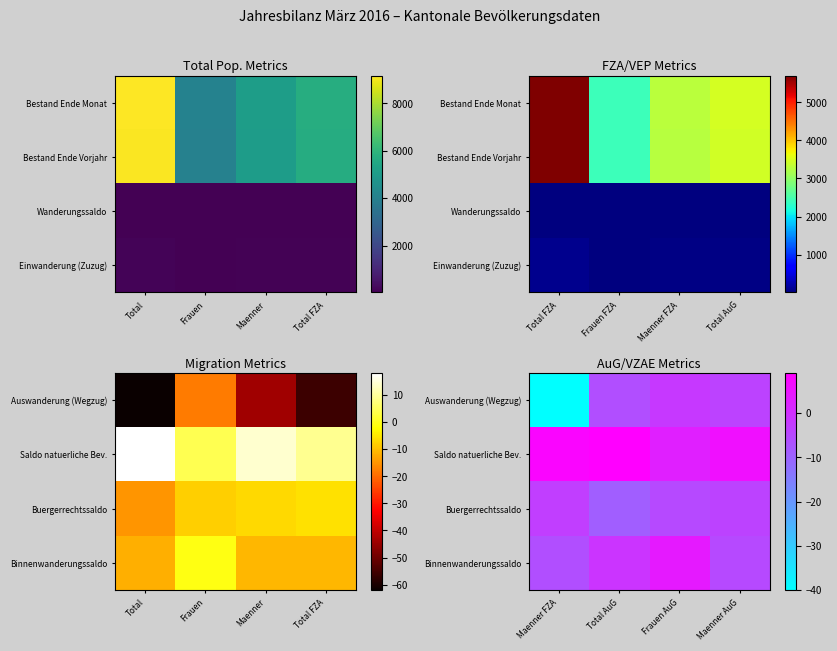

Where does the Buergerrechtssaldo series first go above -4?

Maenner FZA